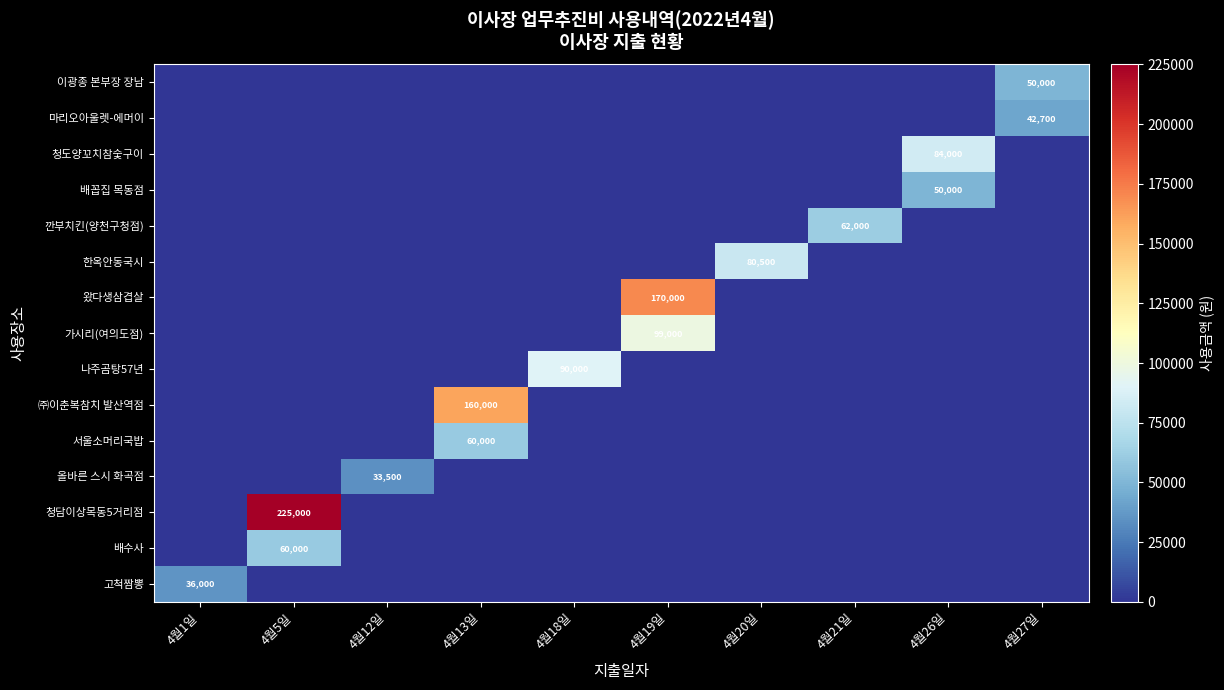

How many data points in 나주곰탕57년 are above 0?

1